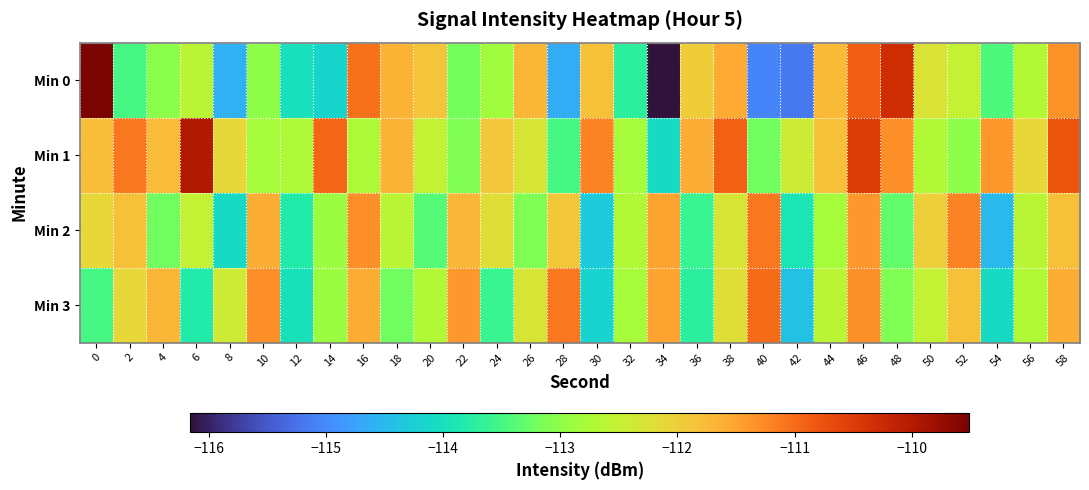

Reading left to right, extract all data points from this chart.

Min 0: 0=-109.5	2=-113.5	4=-113.0	6=-112.6	8=-114.6	10=-113.0	12=-114.0	14=-114.2	16=-111.1	18=-111.7	20=-111.8	22=-113.2	24=-112.8	26=-111.7	28=-114.6	30=-111.8	32=-113.7	34=-116.2	36=-111.9	38=-111.6	40=-115.1	42=-115.2	44=-111.7	46=-110.9	48=-110.3	50=-112.2	52=-112.5	54=-113.5	56=-112.7	58=-111.4
Min 1: 0=-111.8	2=-111.1	4=-111.7	6=-110.0	8=-112.1	10=-112.8	12=-112.7	14=-110.9	16=-112.7	18=-111.7	20=-112.5	22=-113.1	24=-111.9	26=-112.3	28=-113.5	30=-111.2	32=-112.8	34=-114.1	36=-111.6	38=-110.9	40=-113.2	42=-112.4	44=-111.8	46=-110.5	48=-111.3	50=-112.7	52=-113.0	54=-111.4	56=-112.1	58=-110.8
Min 2: 0=-112.1	2=-111.8	4=-113.2	6=-112.5	8=-114.1	10=-111.6	12=-113.8	14=-112.9	16=-111.3	18=-112.6	20=-113.4	22=-111.7	24=-112.2	26=-113.1	28=-111.9	30=-114.3	32=-112.7	34=-111.5	36=-113.6	38=-112.3	40=-111.1	42=-113.9	44=-112.8	46=-111.4	48=-113.3	50=-112.0	52=-111.2	54=-114.5	56=-112.6	58=-111.8
Min 3: 0=-113.5	2=-112.1	4=-111.7	6=-113.8	8=-112.4	10=-111.3	12=-114.0	14=-112.9	16=-111.6	18=-113.2	20=-112.7	22=-111.4	24=-113.6	26=-112.3	28=-111.1	30=-114.2	32=-112.8	34=-111.5	36=-113.7	38=-112.2	40=-111.0	42=-114.4	44=-112.6	46=-111.3	48=-113.1	50=-112.5	52=-111.8	54=-114.1	56=-112.7	58=-111.6